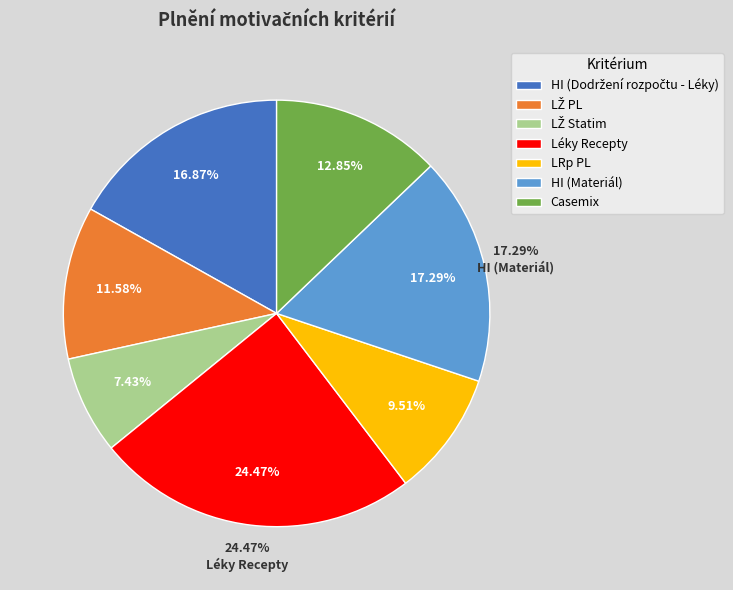

Do LŽ PL and HI (Materiál) together represent more than half of the pie?

No